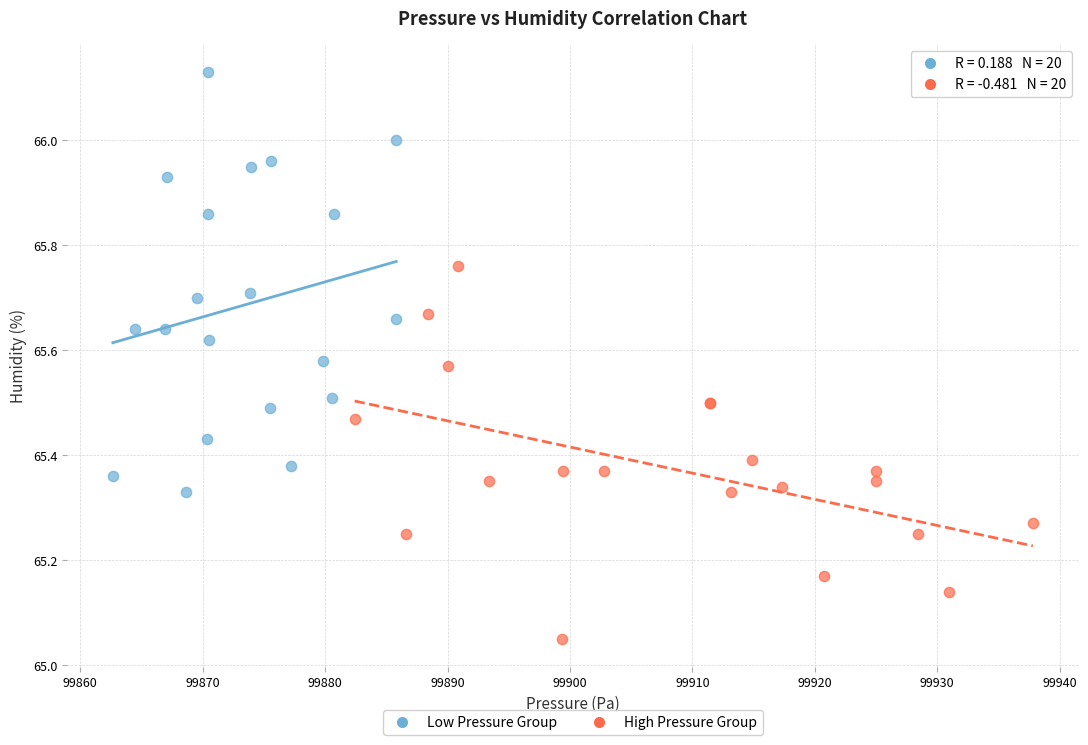

Which series has the widest spread of Y values?

Low Pressure Group